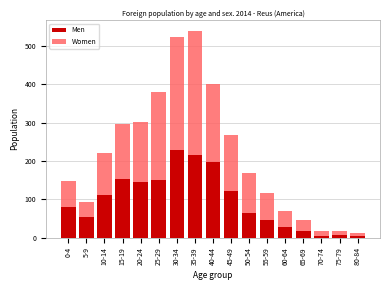

True or false: Men has a value of 18 at 65-69.

True